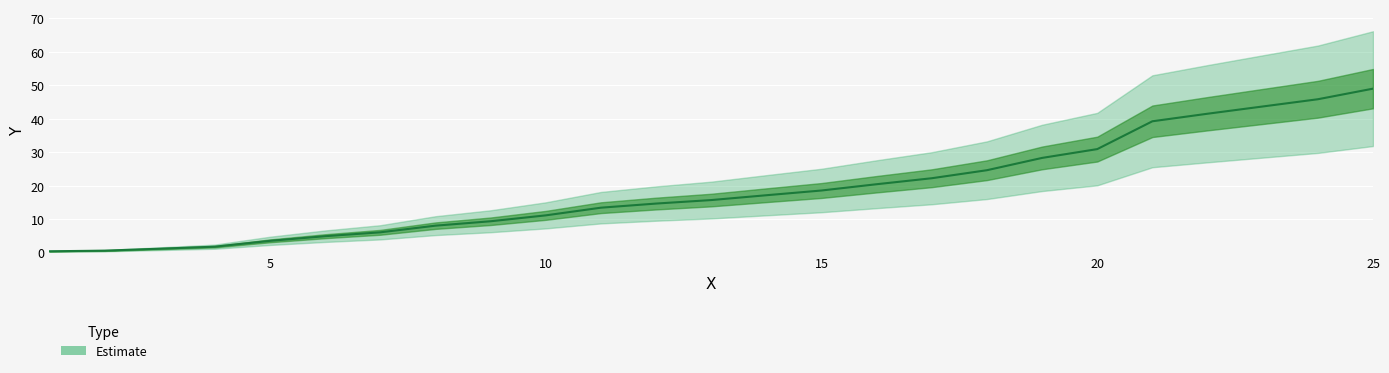

What is the value of the 15th point from the left?

18.6